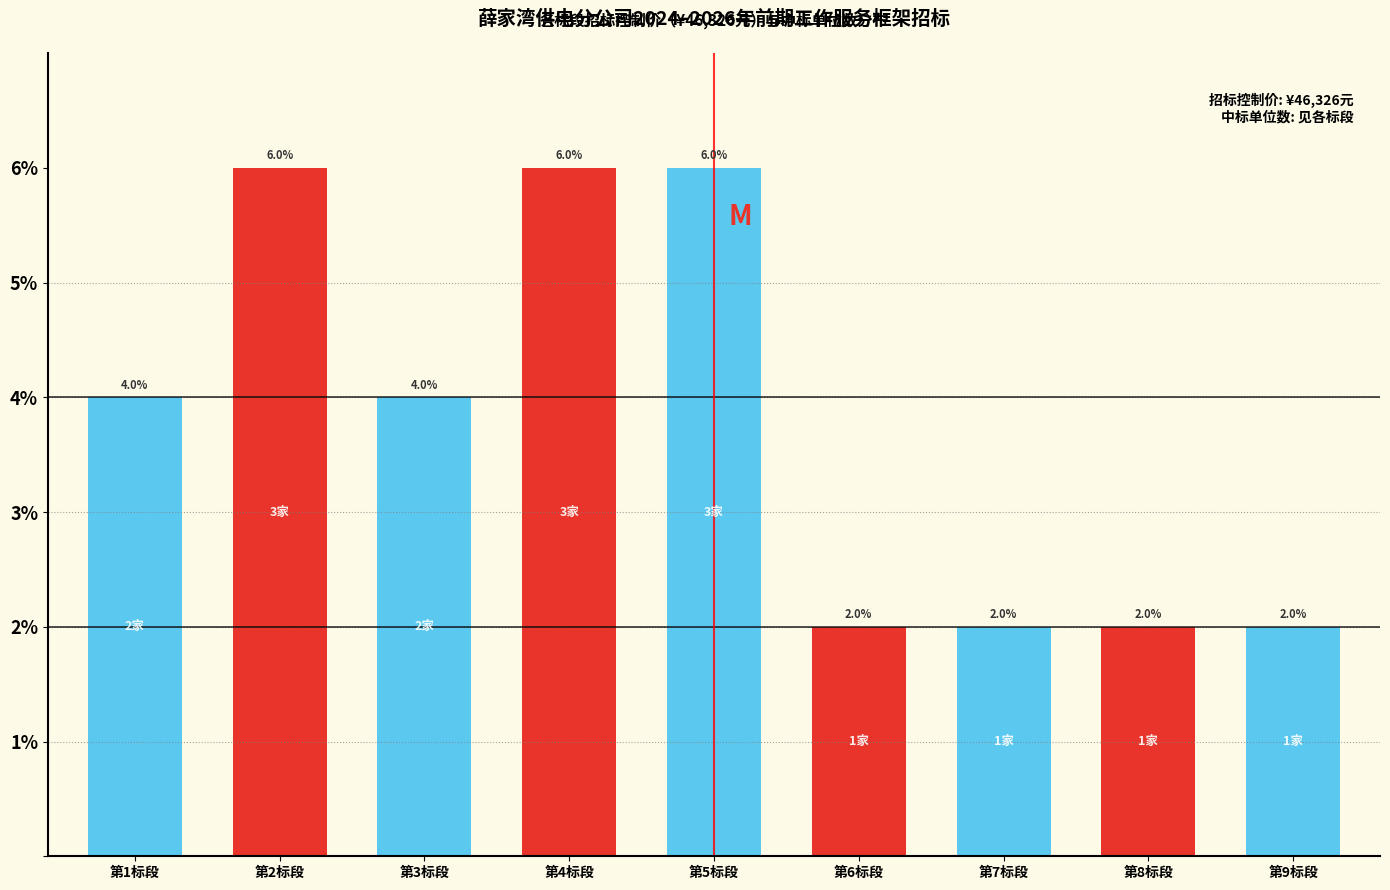

Reading left to right, extract all data points from this chart.

4	6	4	6	6	2	2	2	2